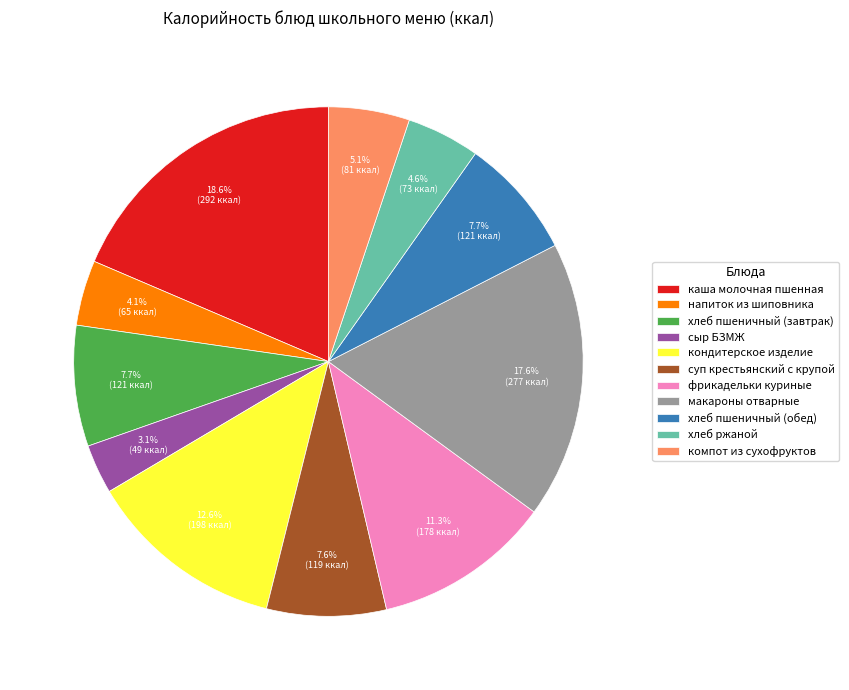

Which slice is the largest?

каша молочная пшенная